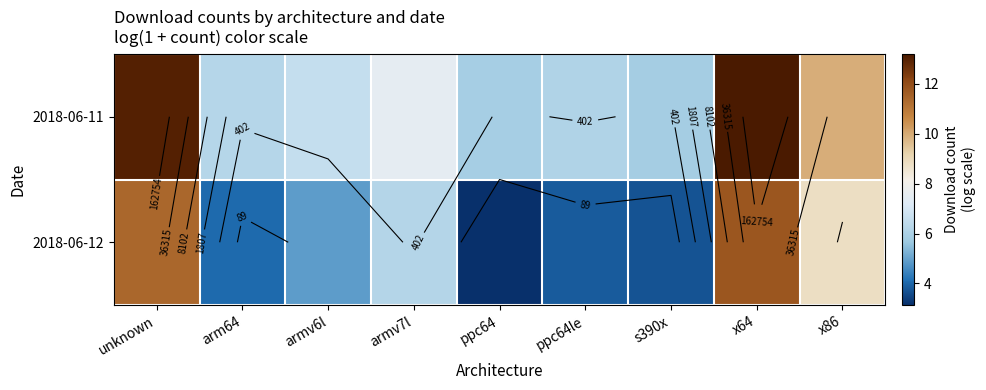

What is the smallest value displayed?

3.1